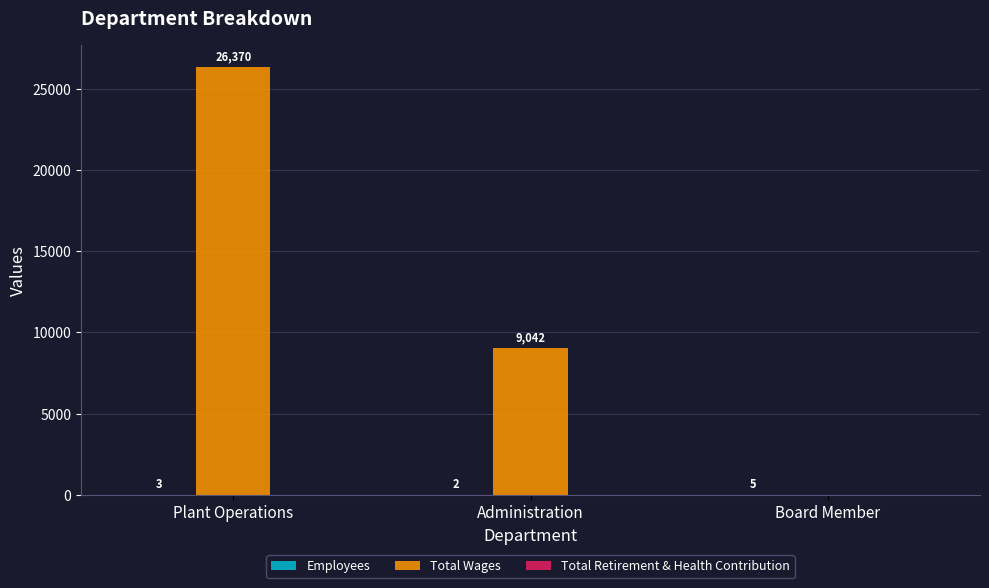

Which series has the largest total across all categories?

Total Wages